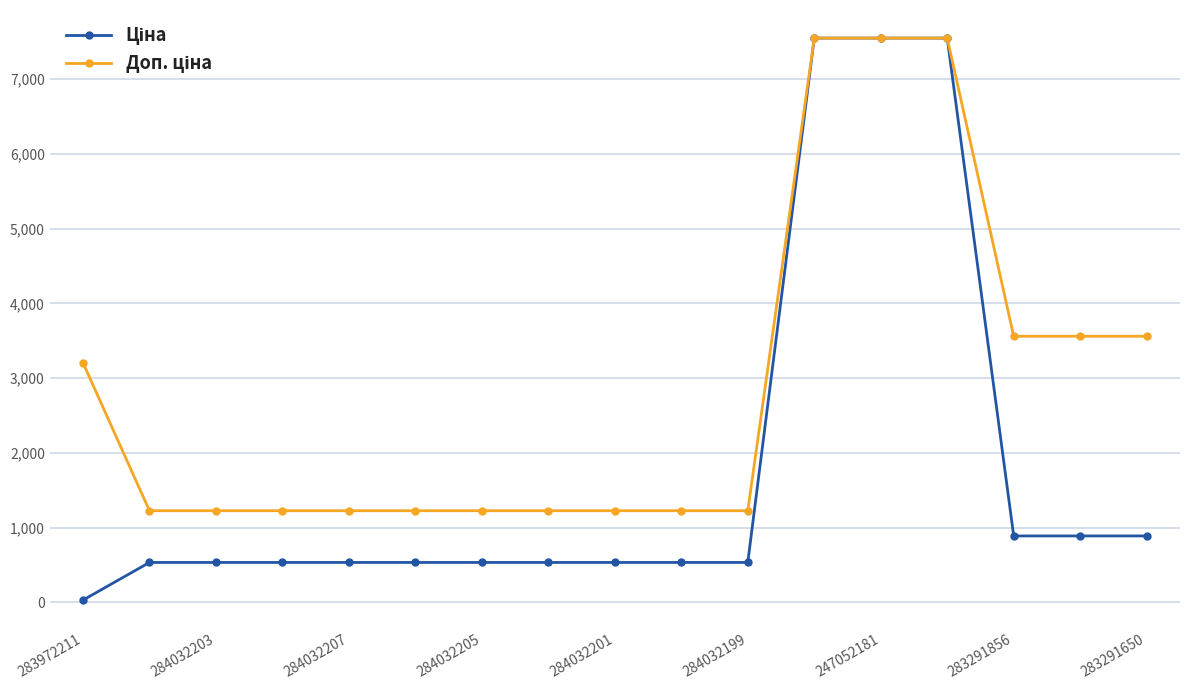

At how many categories does at least one series exceed 4745?

3